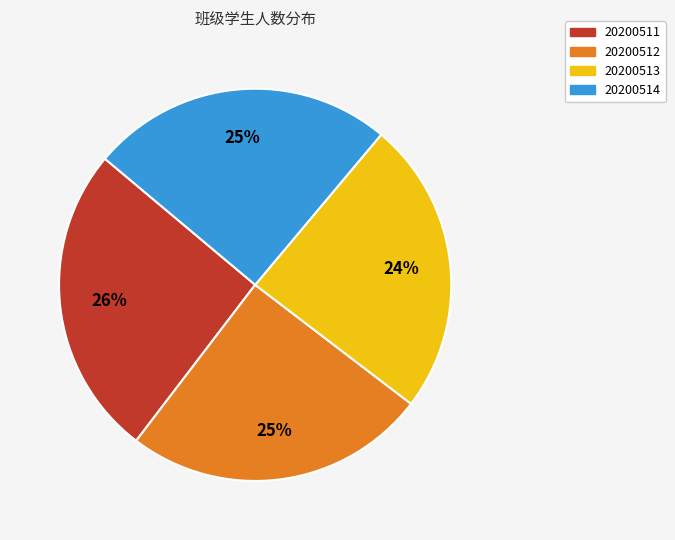

Is it true that 20200513 is 18% of the pie?

False